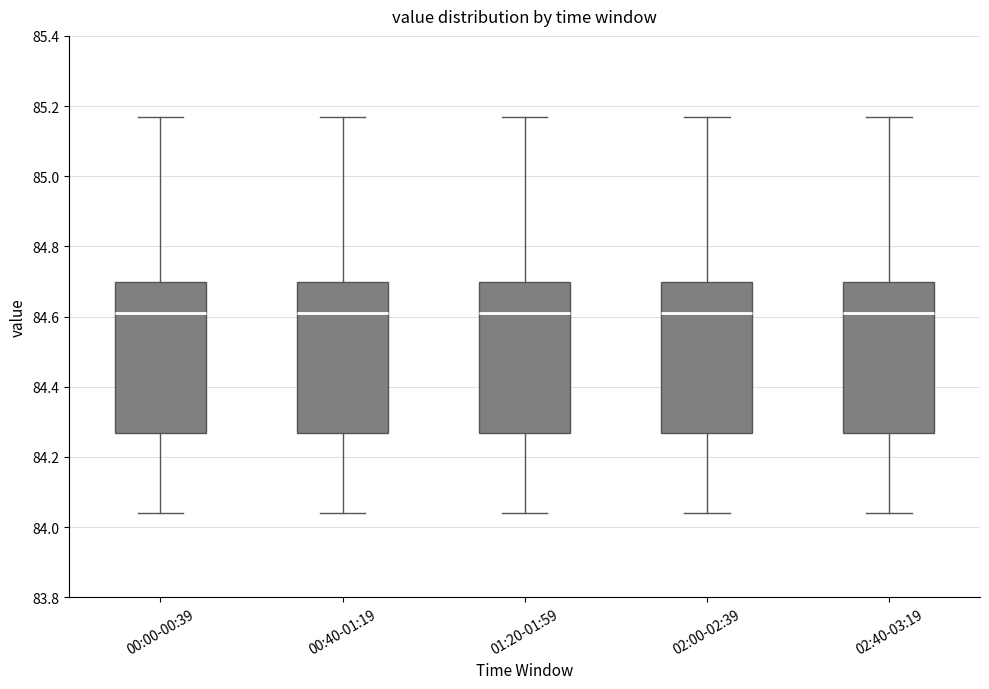

Reading left to right, transcribe this box plot: for each box, give where its median line is, the range the box spans, and where its two whiskers end, as read against the y-axis. The values are not printed on the chart, so give them approximately, as read against the axis.

00:00-00:39: median 84.62, box 84.26 to 84.70, whiskers 84.04 to 85.18
00:40-01:19: median 84.62, box 84.26 to 84.70, whiskers 84.04 to 85.18
01:20-01:59: median 84.62, box 84.26 to 84.70, whiskers 84.04 to 85.18
02:00-02:39: median 84.62, box 84.26 to 84.70, whiskers 84.04 to 85.18
02:40-03:19: median 84.62, box 84.26 to 84.70, whiskers 84.04 to 85.18